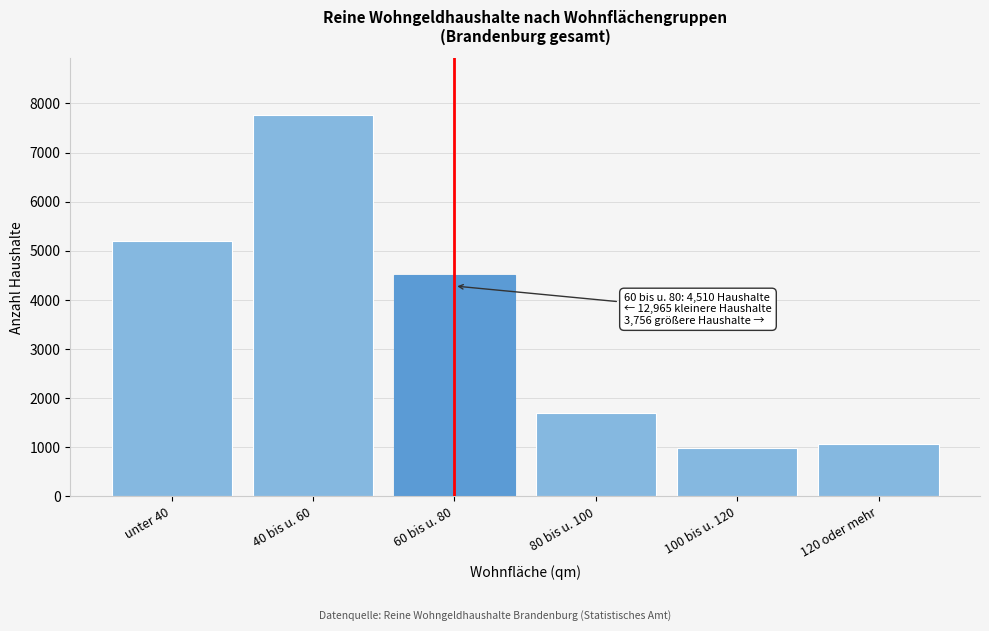

Reading right to left, extract all data points from this chart.

120 oder mehr=1064	100 bis u. 120=993	80 bis u. 100=1699	60 bis u. 80=4510	40 bis u. 60=7757	unter 40=5208